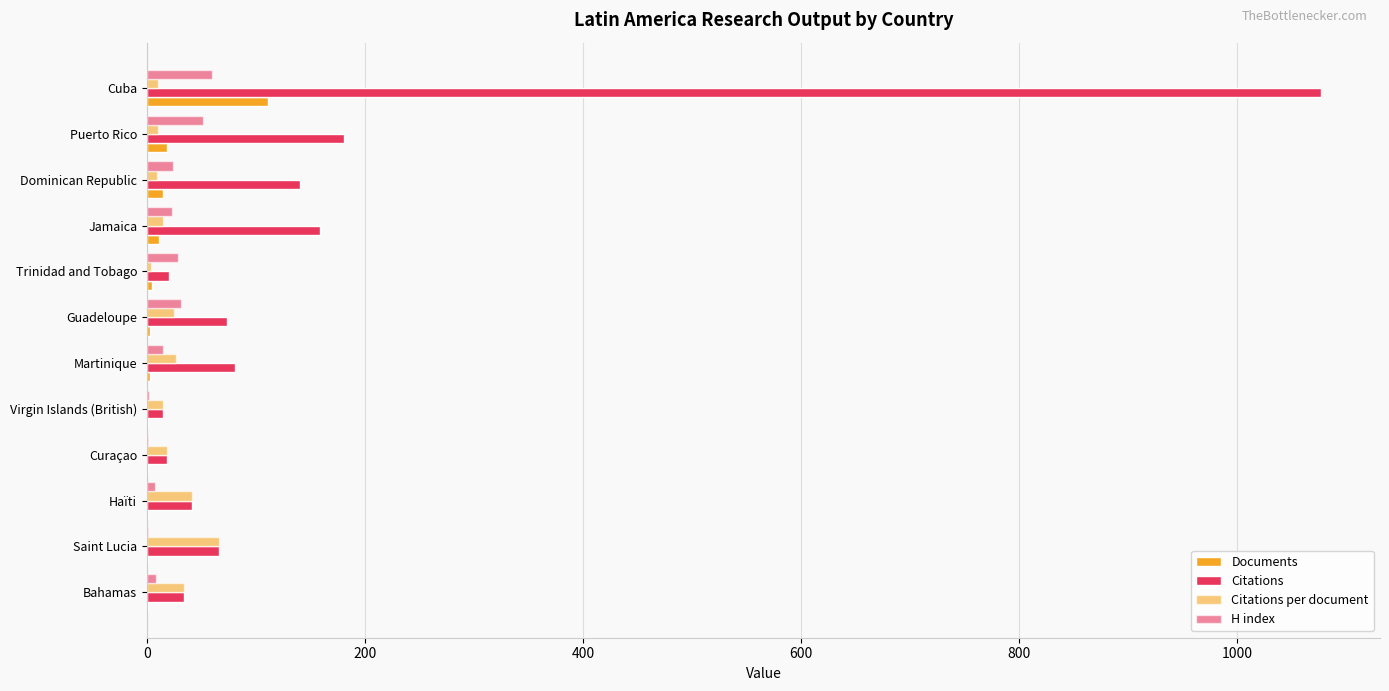

How many data points does each series have?

12